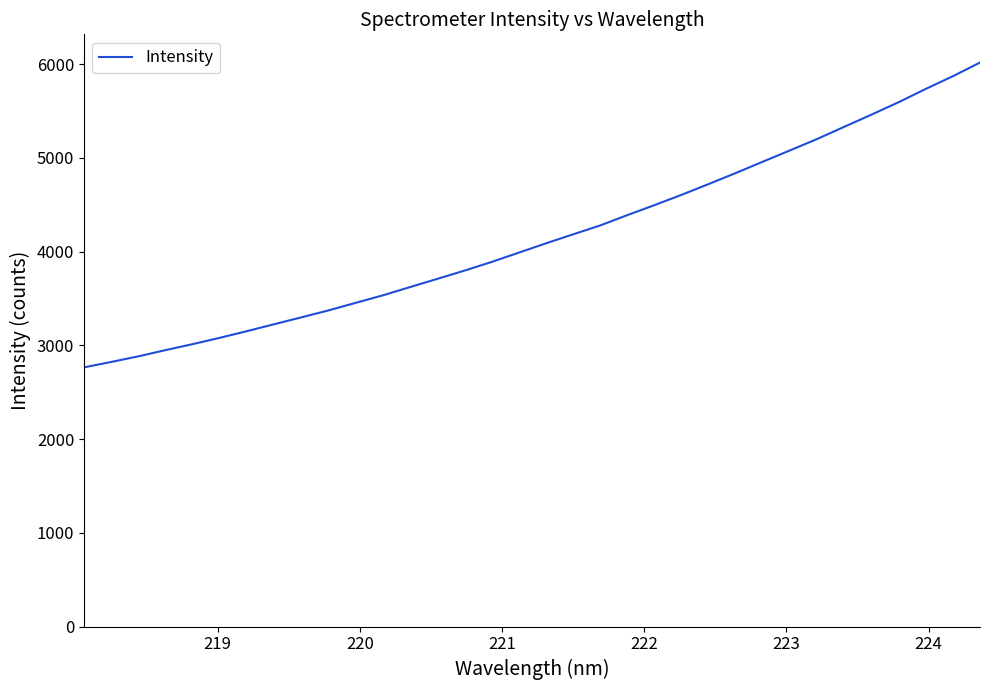

Reading left to right, extract all data points from this chart.

2765.3	2823.2	2883.1	2949.5	3013.4	3081.0	3152.1	3225.9	3299.3	3373.5	3454.0	3534.2	3622.3	3709.4	3797.5	3890.0	3989.2	4088.6	4184.6	4279.5	4390.0	4496.5	4606.6	4721.8	4839.4	4960.8	5081.2	5202.7	5333.1	5462.2	5594.7	5736.5	5872.1	6018.0